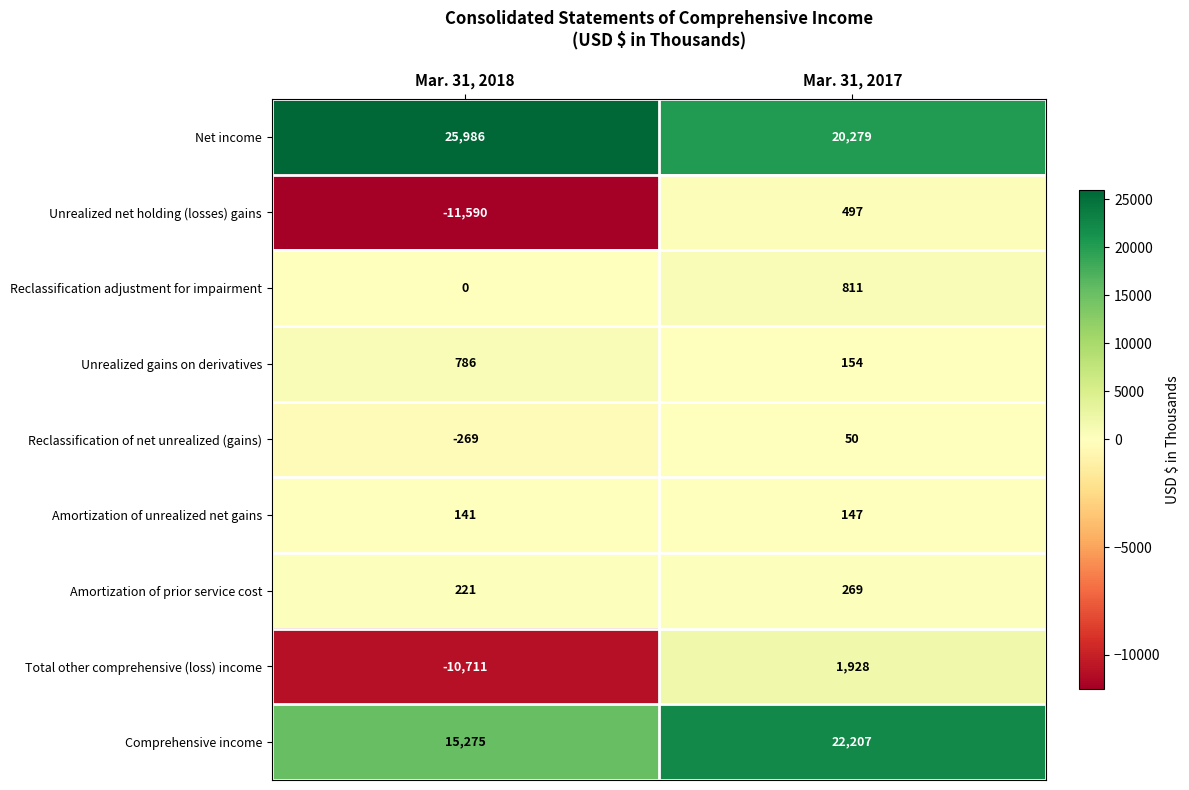

Where is Unrealized net holding (losses) gains nearest to the value -5546?

Mar. 31, 2017